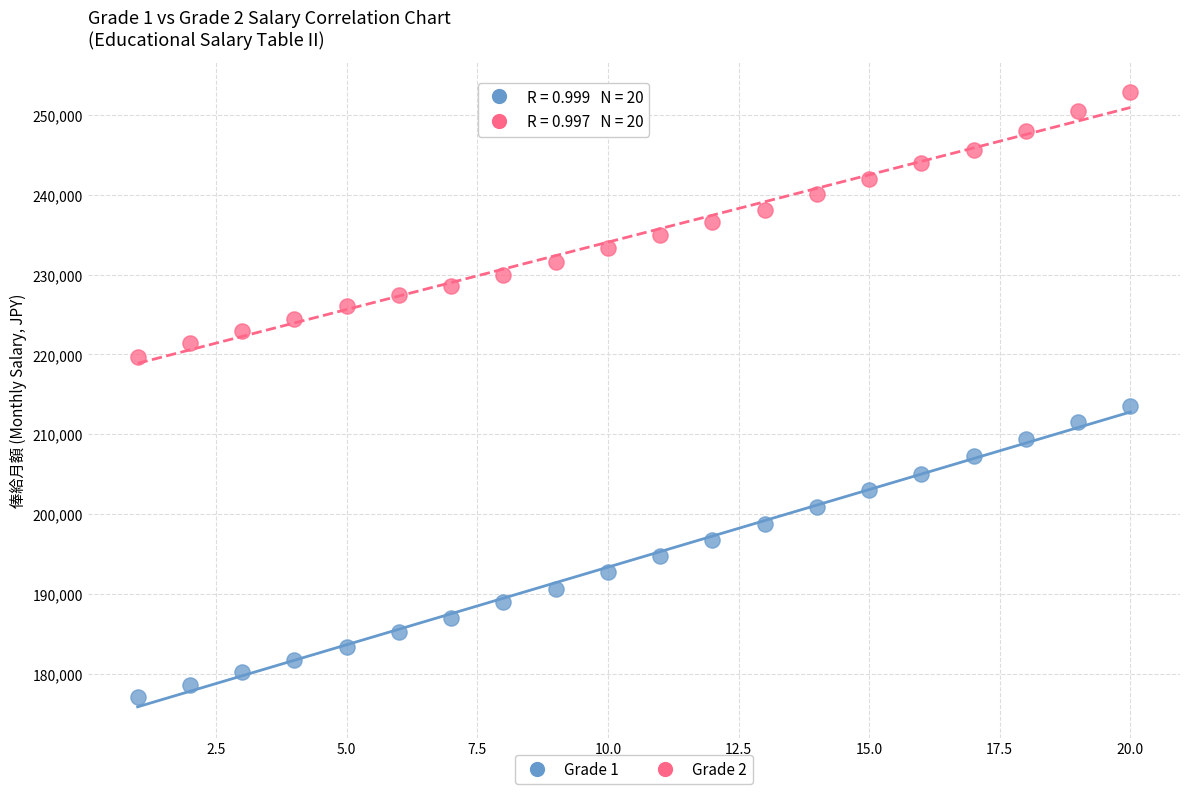

What are all the series names shown in the legend?

Grade 1, Grade 2